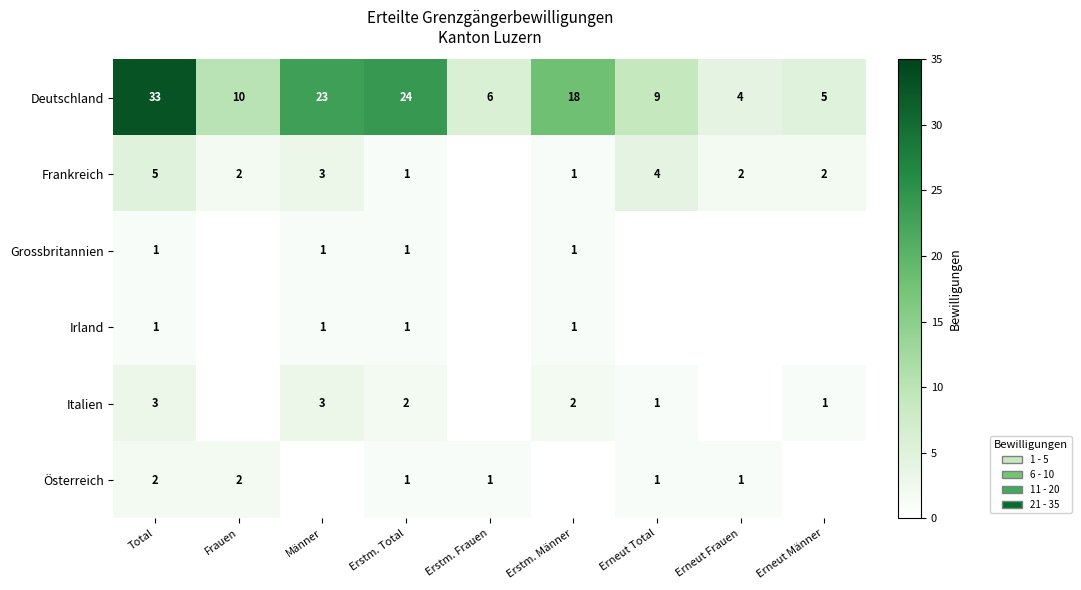

Is the value of Österreich at Total greater than the value of Grossbritannien at Total?

Yes